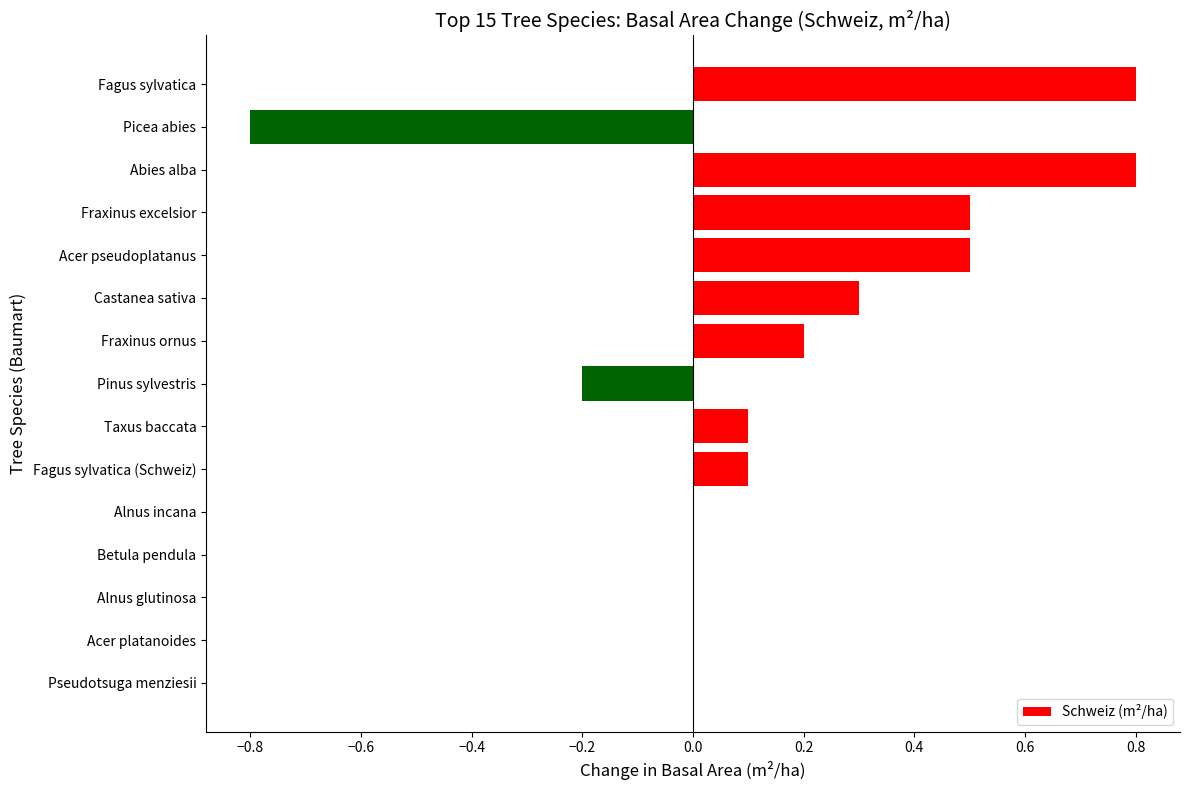

What is the maximum value shown in the chart?

0.8